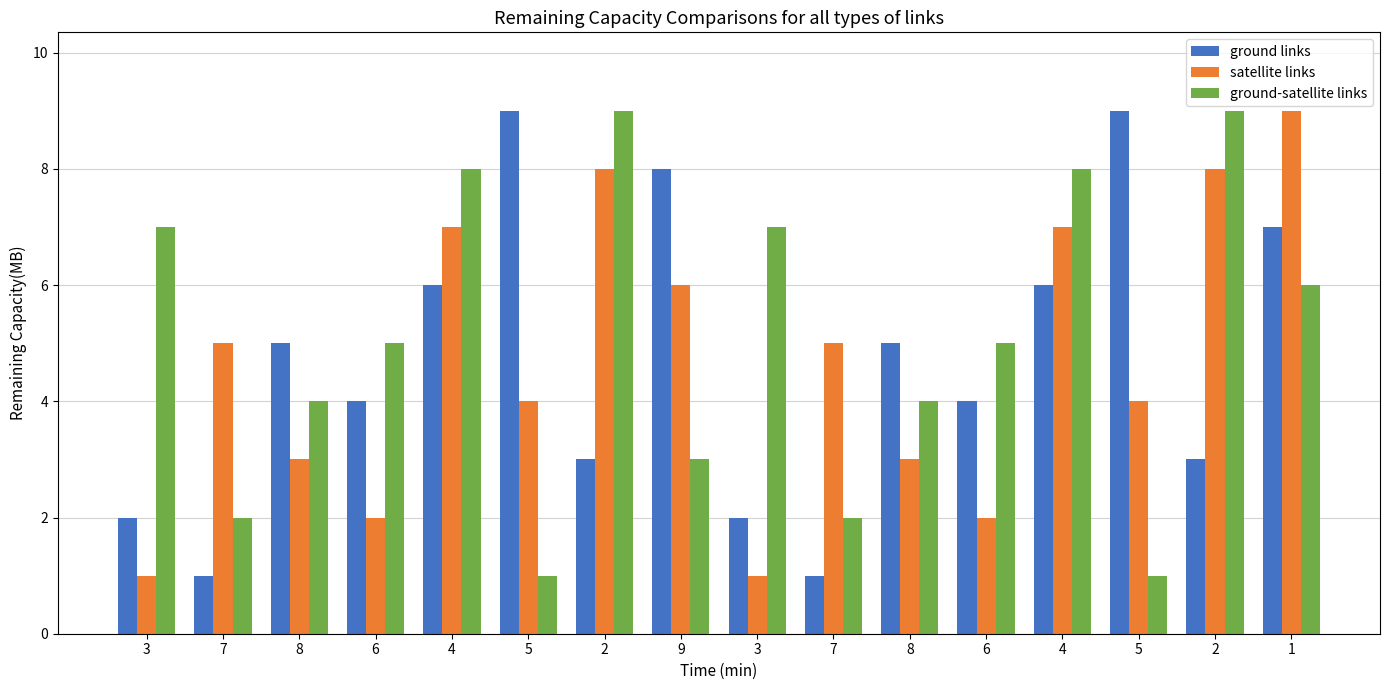

At which label does ground links first exceed 5?

4